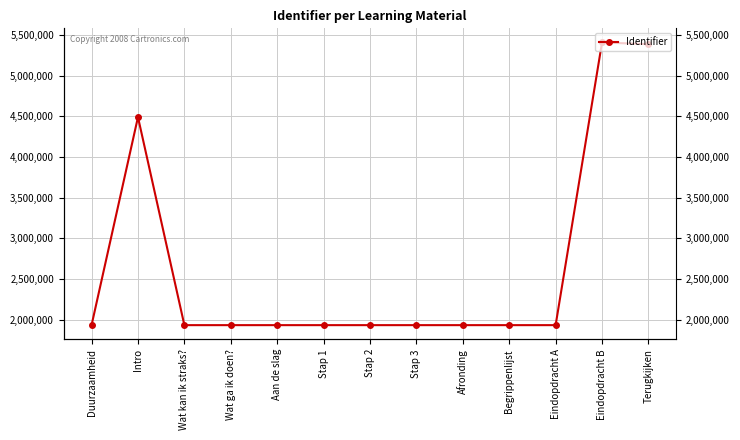

Which category has the highest value across all series?

Eindopdracht B